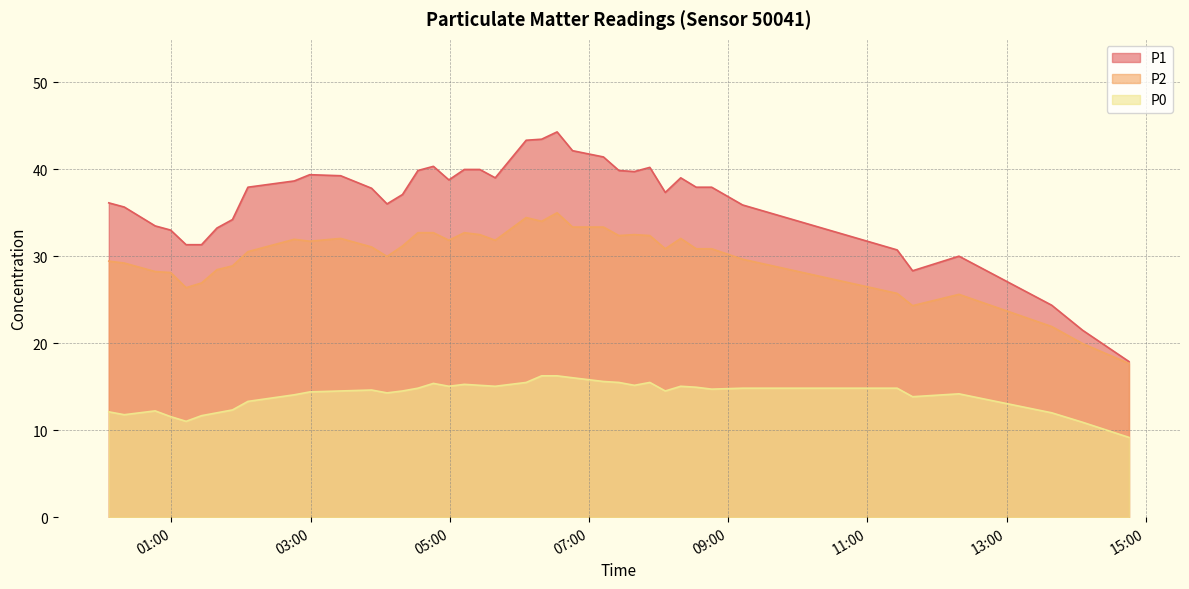

True or false: P0 and P1 cross at least once.

False